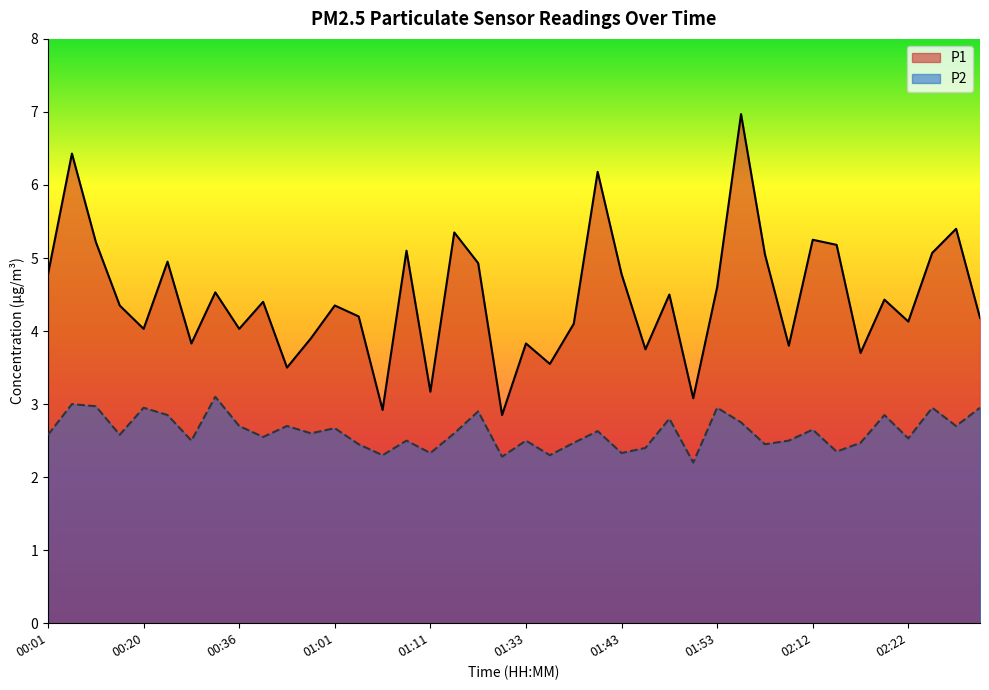

Reading right to left, extract all data points from this chart.

P1: 4.2	5.4	5.1	4.1	4.4	3.7	5.2	5.2	3.8	5.0	7.0	4.6	3.1	4.5	3.8	4.8	6.2	4.1	3.5	3.8	2.9	4.9	5.3	3.2	5.1	2.9	4.2	4.3	3.9	3.5	4.4	4.0	4.5	3.8	5.0	4.0	4.3	5.2	6.4	4.8
P2: 3.0	2.7	3.0	2.5	2.9	2.5	2.4	2.6	2.5	2.5	2.8	3.0	2.2	2.8	2.4	2.3	2.6	2.5	2.3	2.5	2.3	2.9	2.6	2.3	2.5	2.3	2.5	2.7	2.6	2.7	2.5	2.7	3.1	2.5	2.9	3.0	2.6	3.0	3.0	2.6